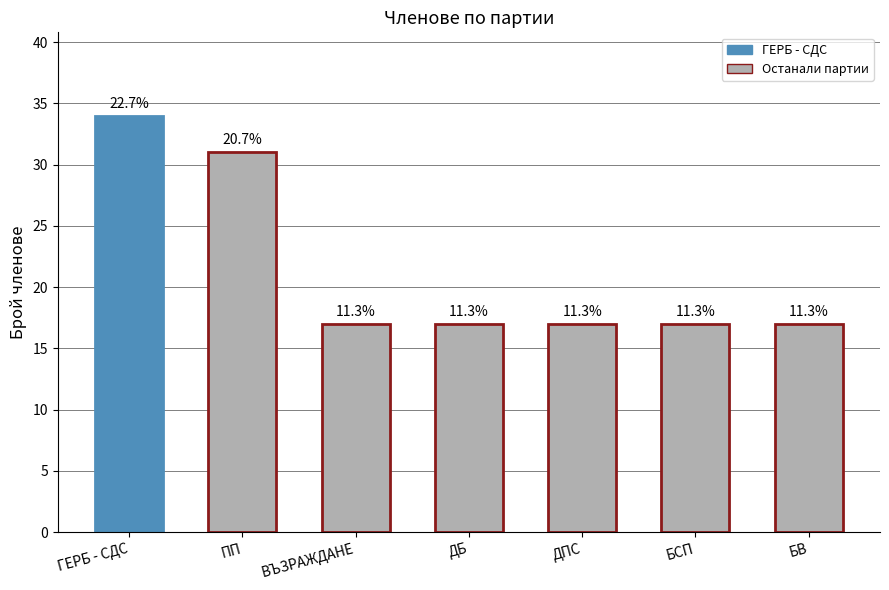

How many bars are there in total?

7